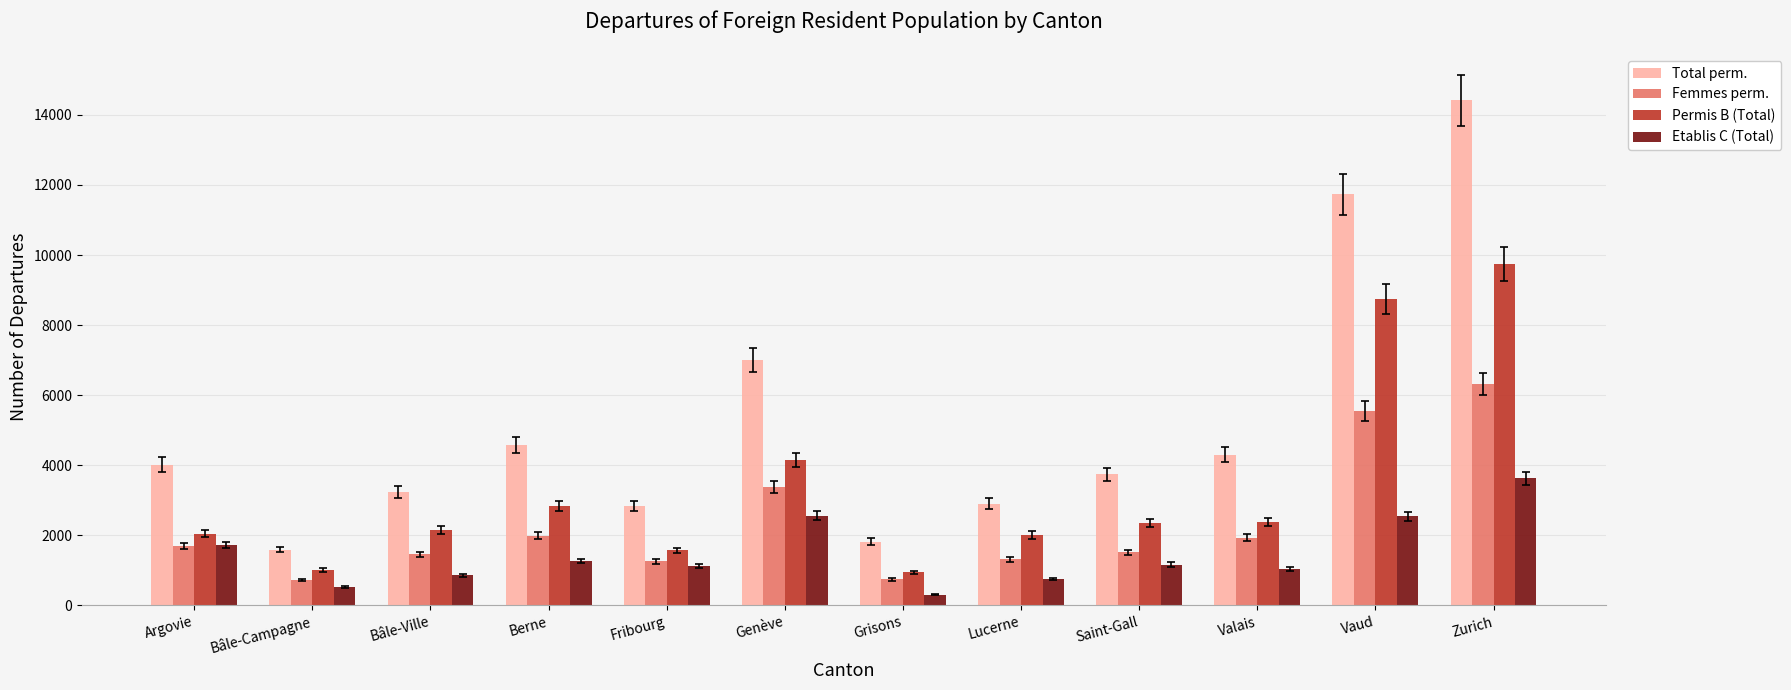

At how many categories does at least one series exceed 8101?

2